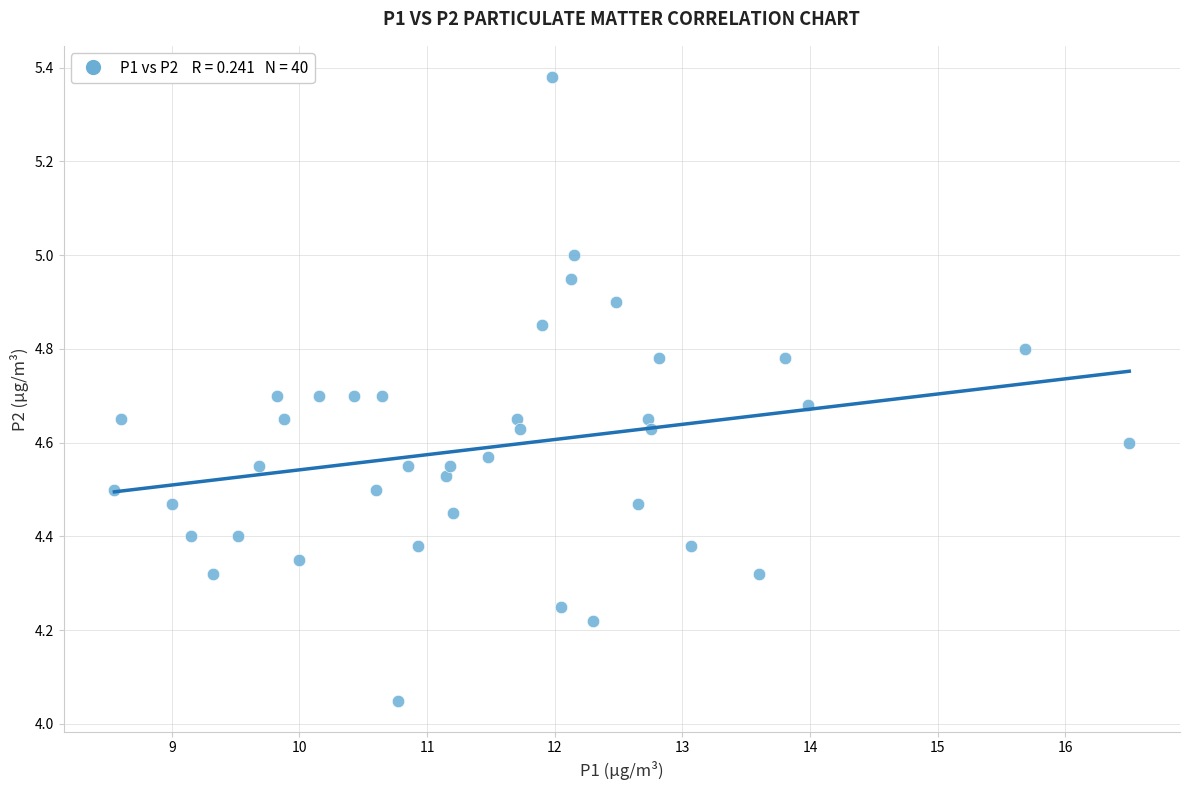

What is the range of Y values (max minus min)?

1.3